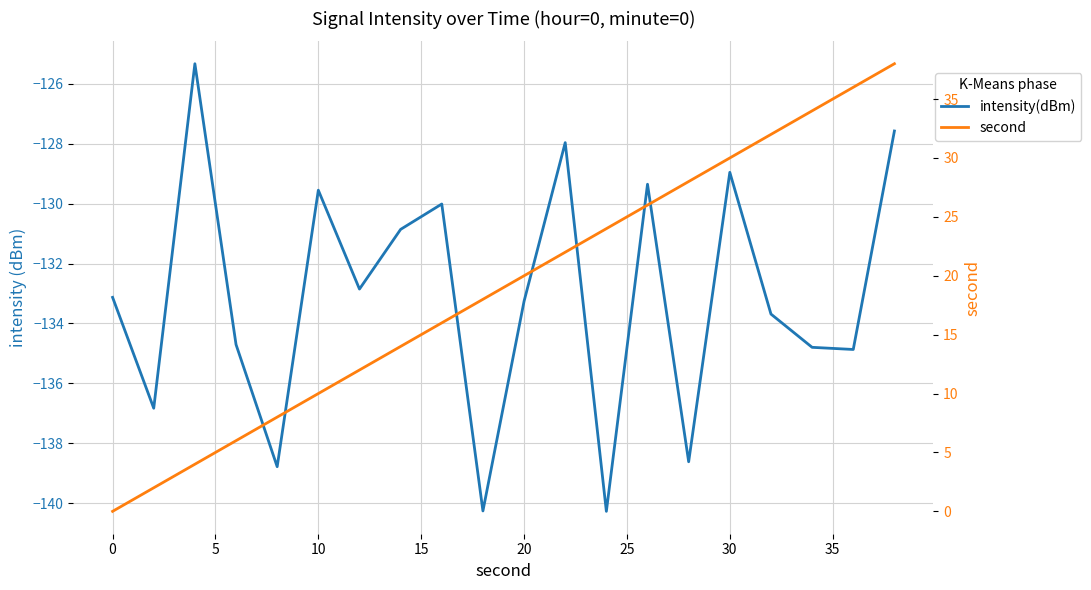

At how many categories does at least one series exceed -65?

20